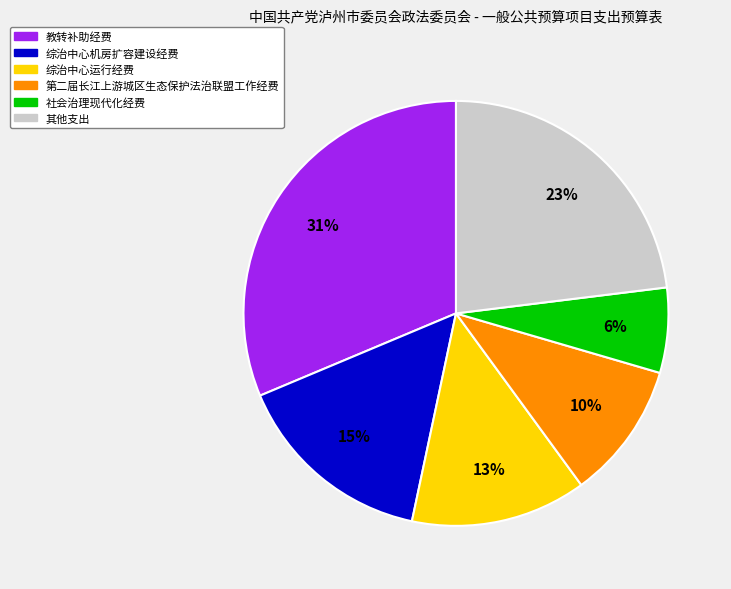

Is there any slice that represents more than half of the pie?

No